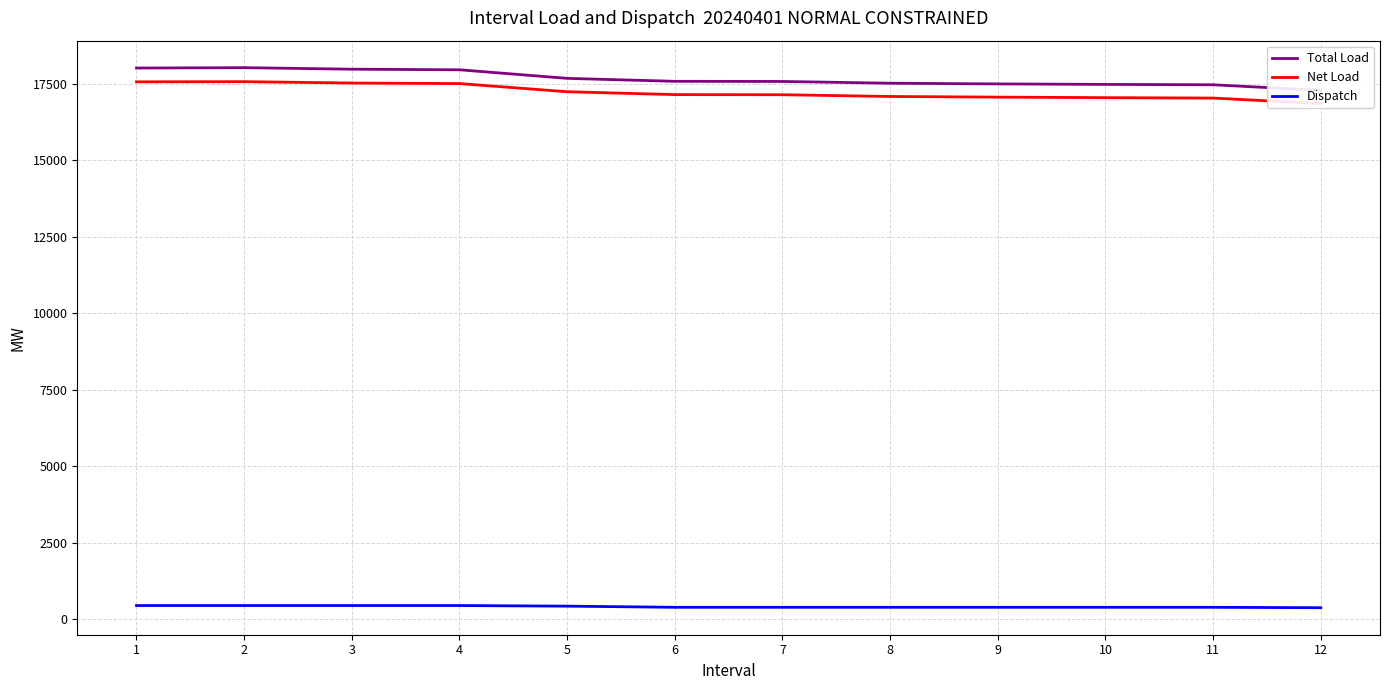

What is the difference between the maximum and minimum values in the Total Load series?

741.7